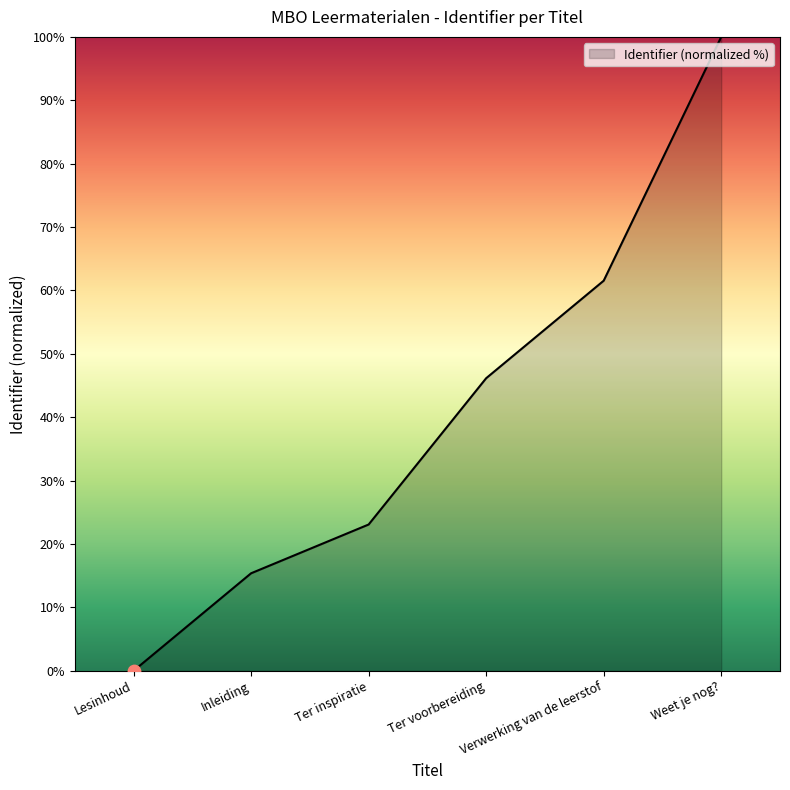

What is the change in value from Verwerking van de leerstof to Weet je nog??

+38.5